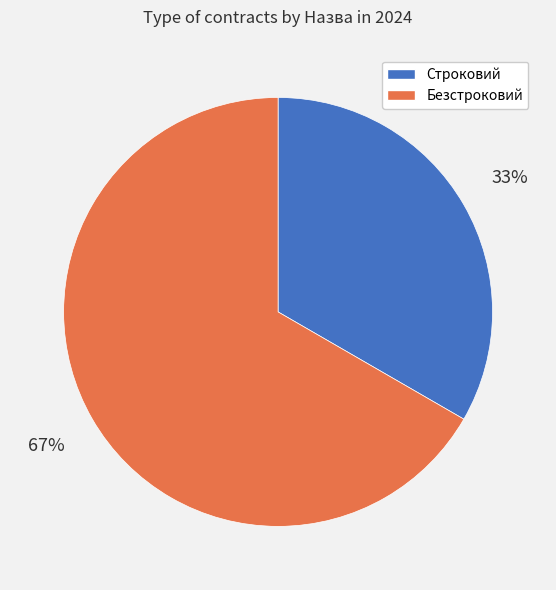

Combined, do Строковий and Безстроковий account for over 50%?

Yes